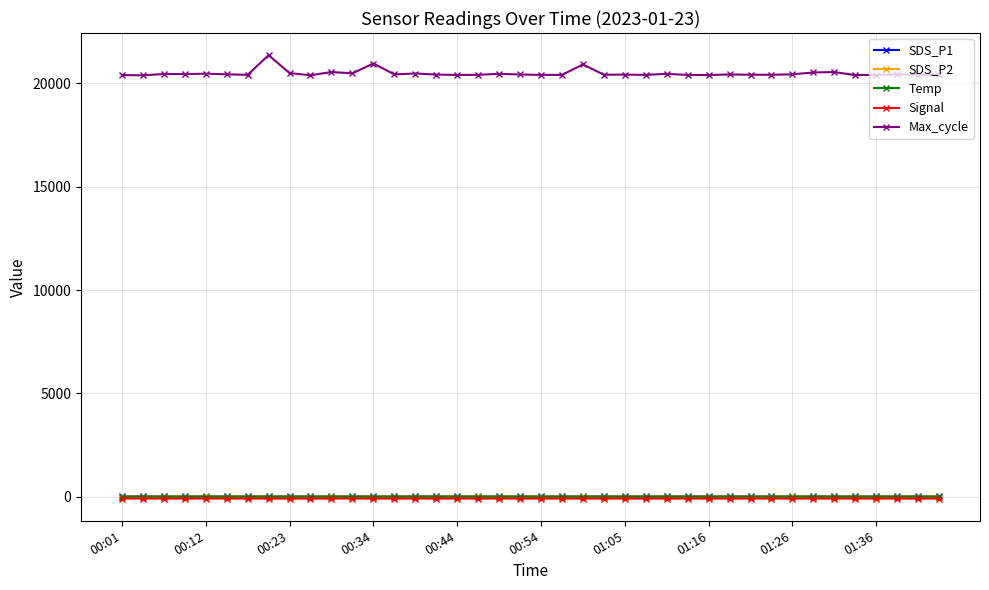

At how many categories does at least one series exceed 19159?

40